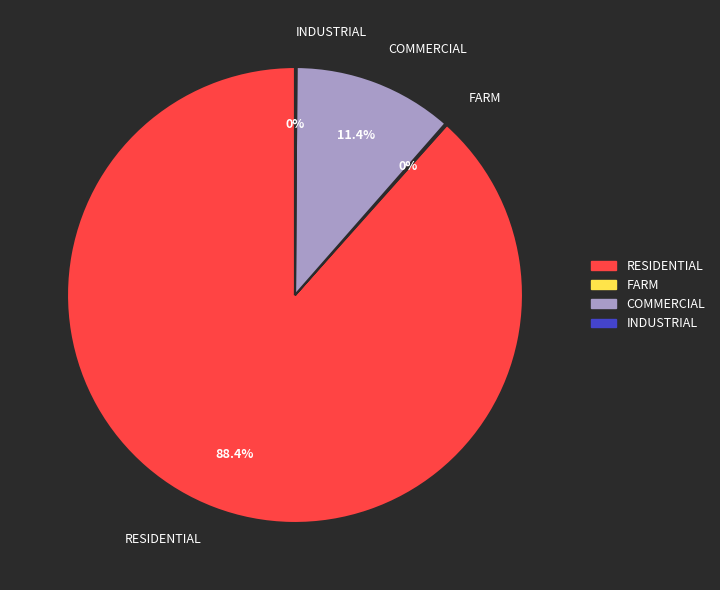

To the nearest percent, what percentage of the pie is RESIDENTIAL?

88%